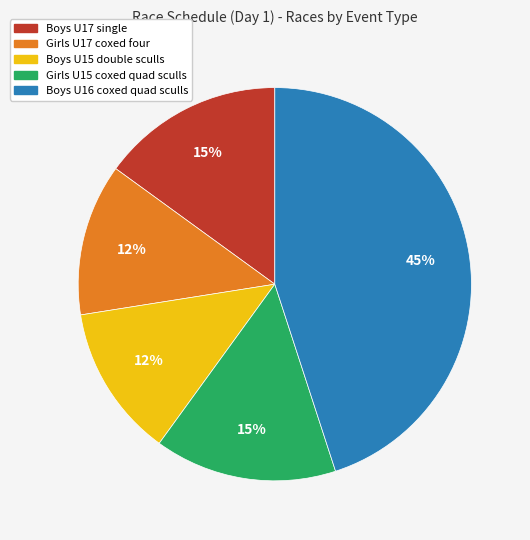

To the nearest percent, what portion does Boys U17 single represent?

15%